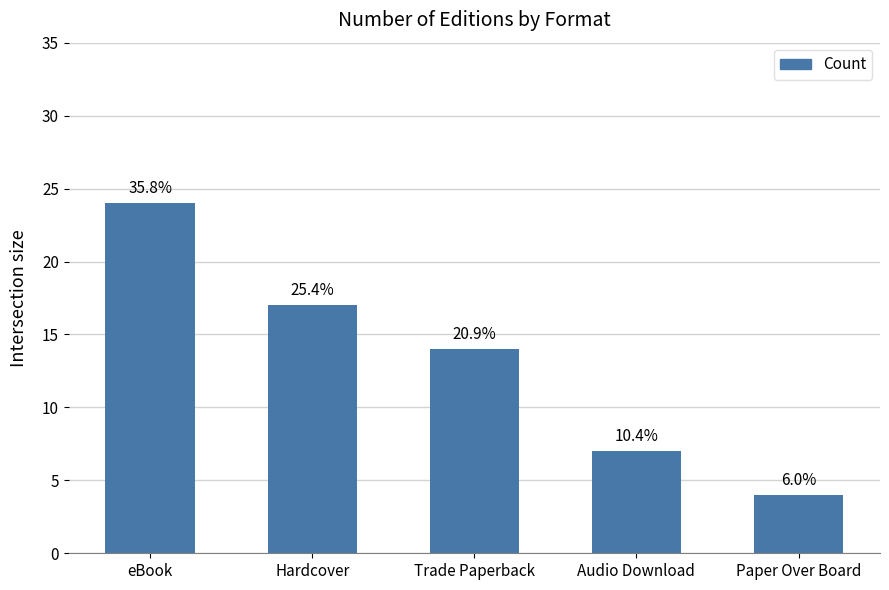

What is the difference between the second highest and second lowest values?

10